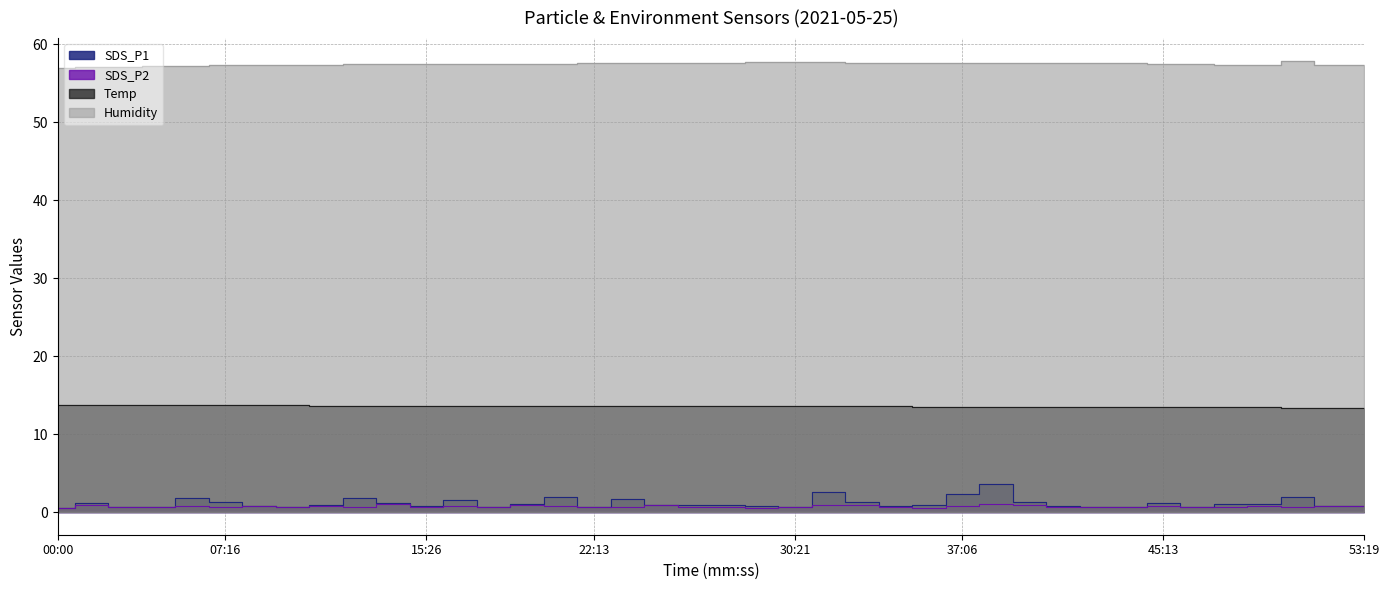

What are all the series names shown in the legend?

SDS_P1, SDS_P2, Temp, Humidity